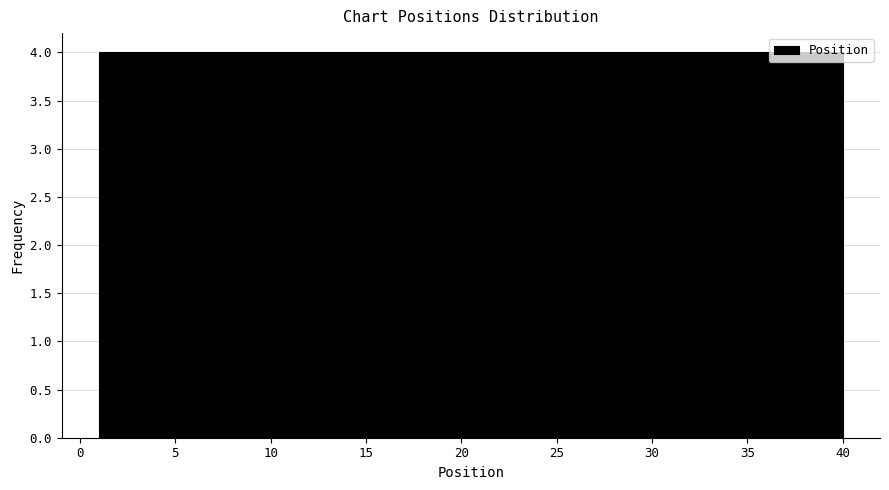

Reading left to right, transcribe this chart: for each bar, give the range it covers on the x-axis and its height. Neither the bar edges nor the heights are printed on the chart, so give them approximately, as read against the axes.

1.0 to 4.9: 4
4.9 to 8.8: 4
8.8 to 12.7: 4
12.7 to 16.6: 4
16.6 to 20.5: 4
20.5 to 24.4: 4
24.4 to 28.3: 4
28.3 to 32.2: 4
32.2 to 36.1: 4
36.1 to 40.0: 4